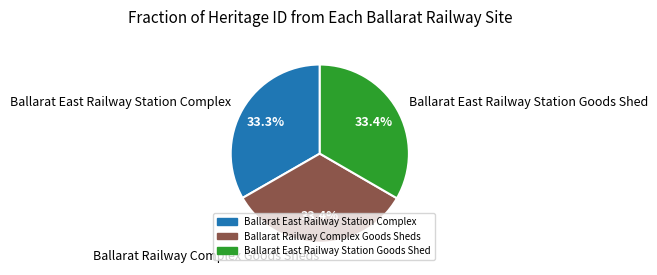

Is Ballarat East Railway Station Goods Shed the majority of the pie?

No